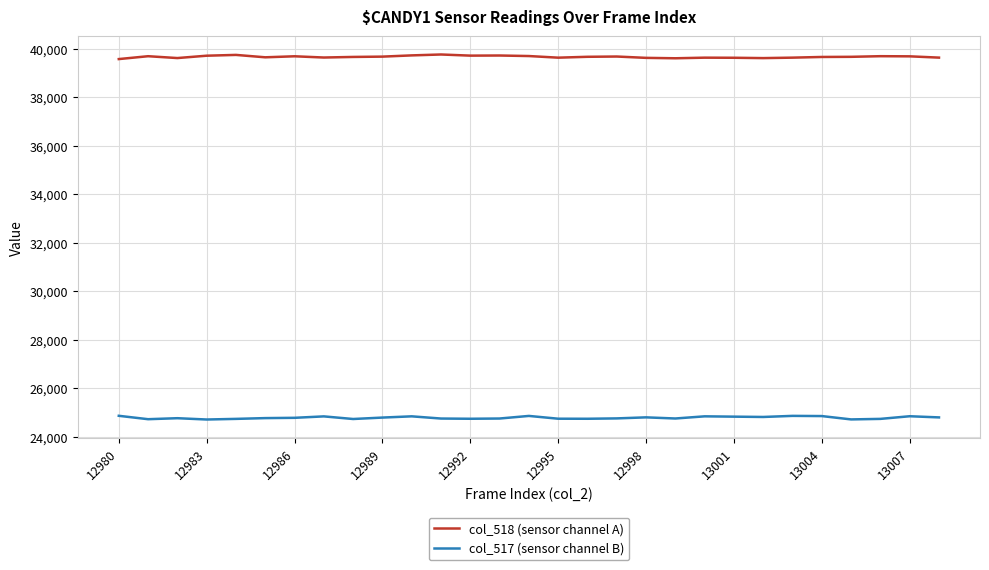

What is the highest value of the col_517 (sensor channel B) series?

24854